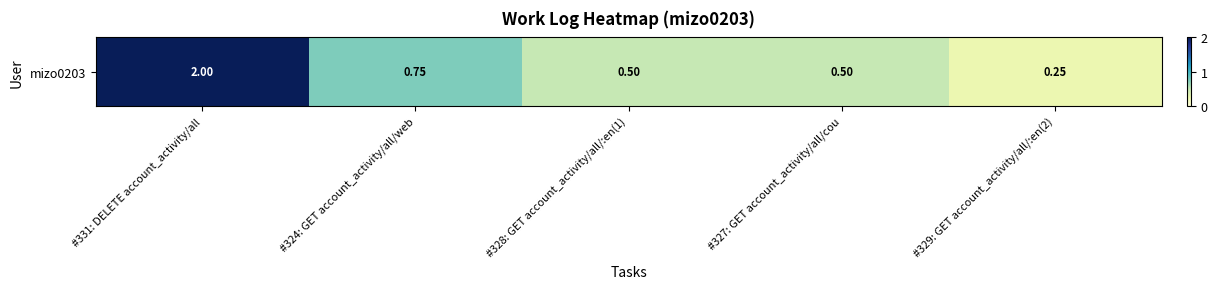

Which label corresponds to the smallest value in the chart?

#329: GET account_activity/all/:en(2)